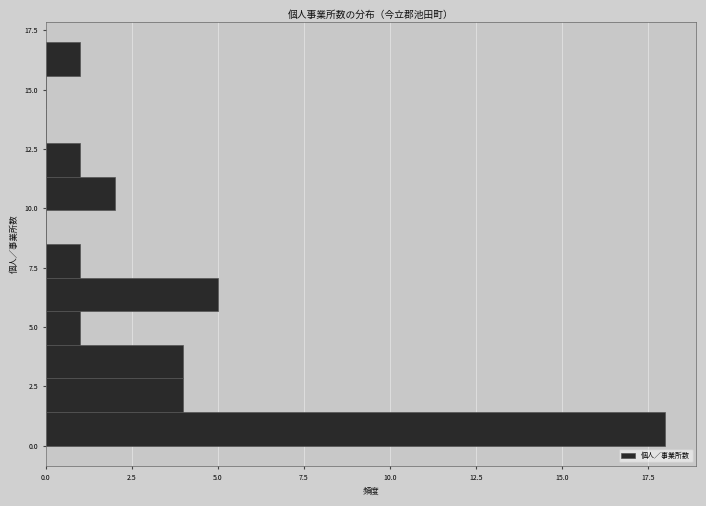

Read against the y-axis, roughly where is the centre of the longest bar?

0.5